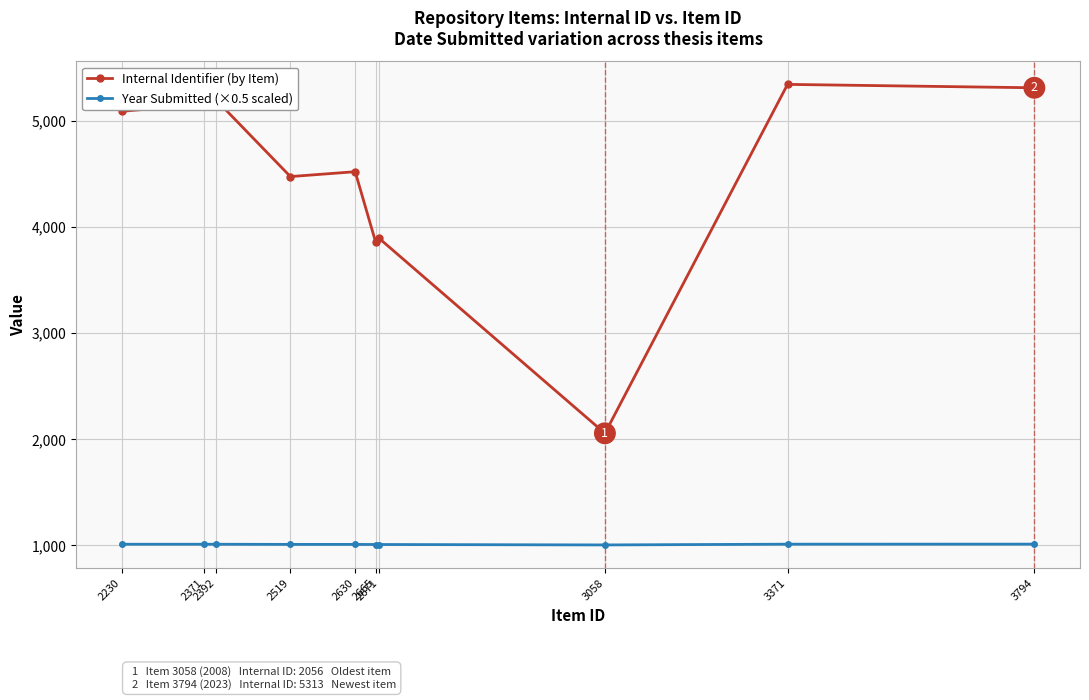

True or false: Internal Identifier (by Item) has a value of 1596.0 at 2630.

False